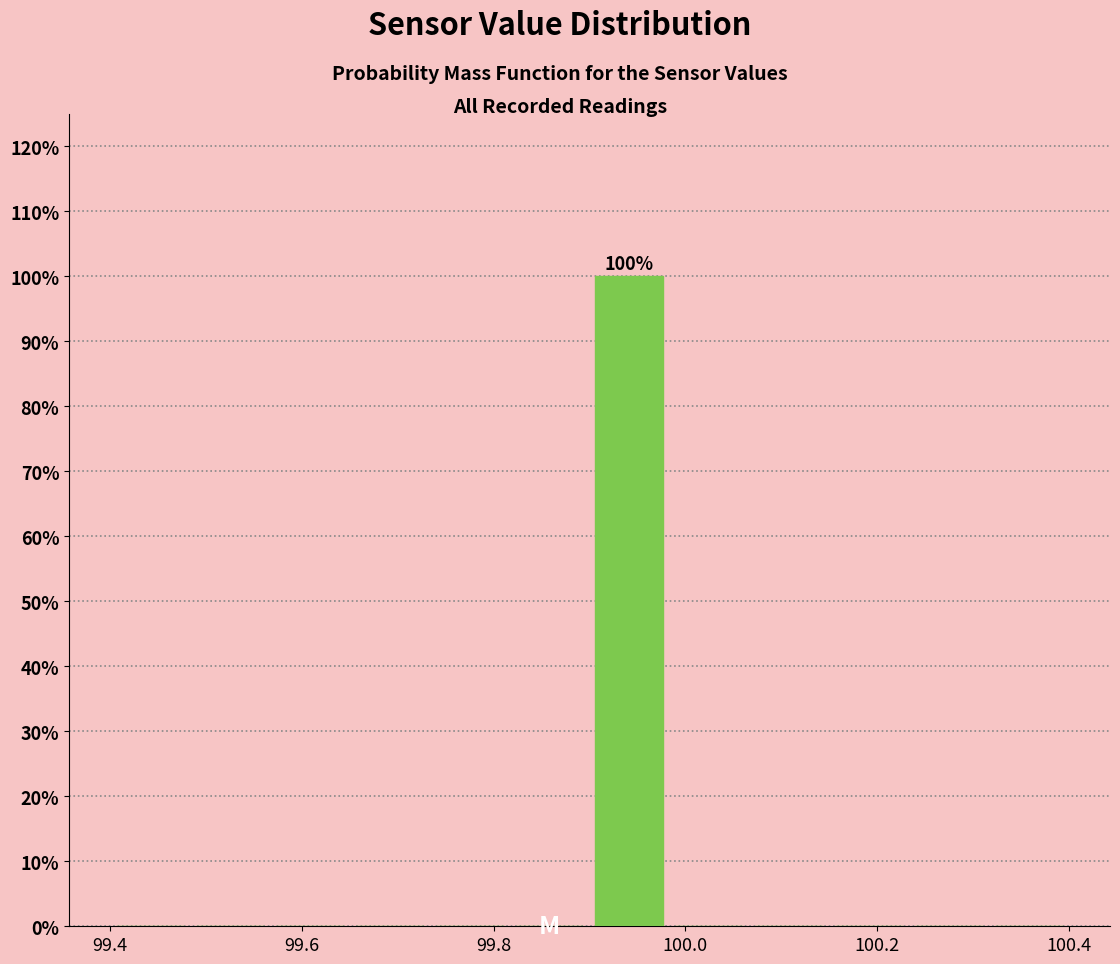

Over which range of the x-axis is the bar tallest?

99.90 to 99.98